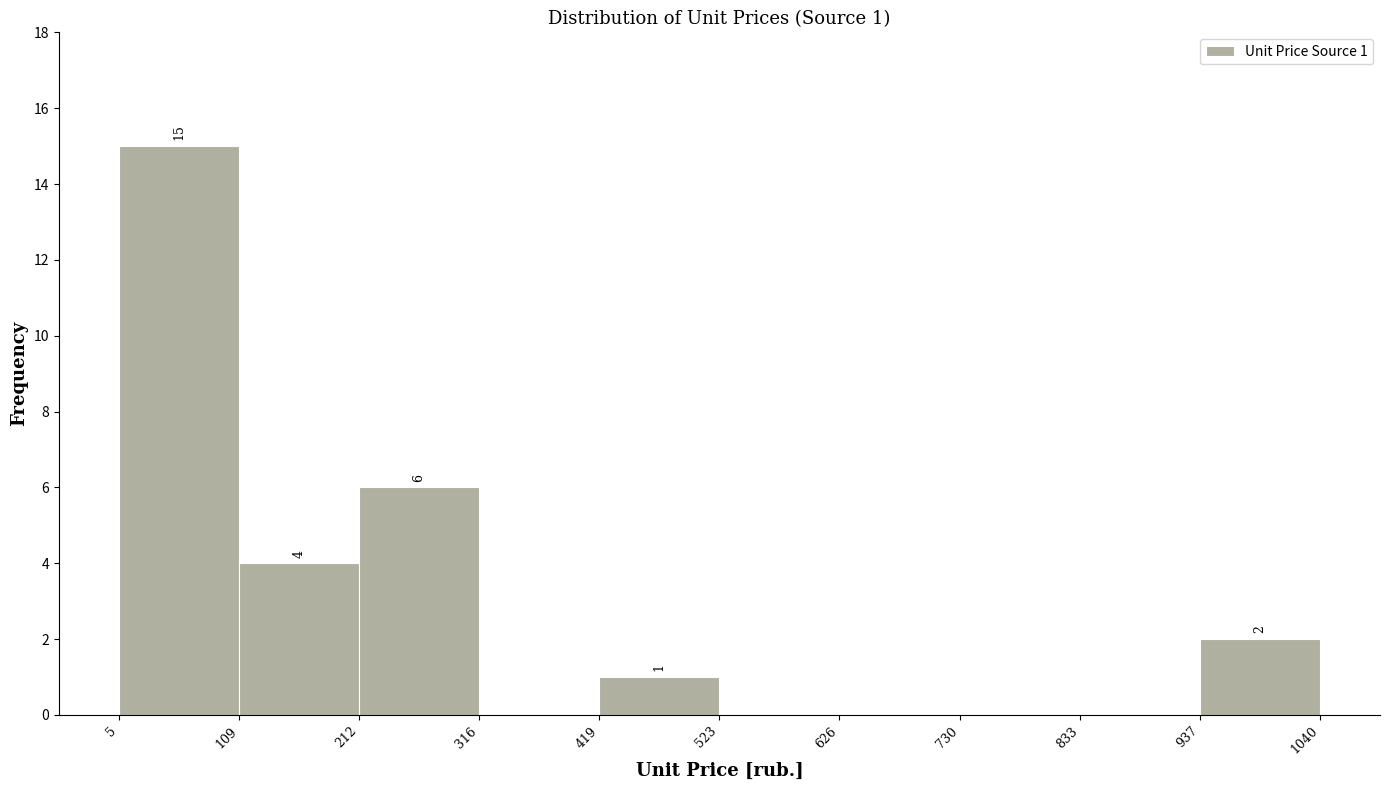

Over which range of the x-axis is the bar tallest?

5 to 109